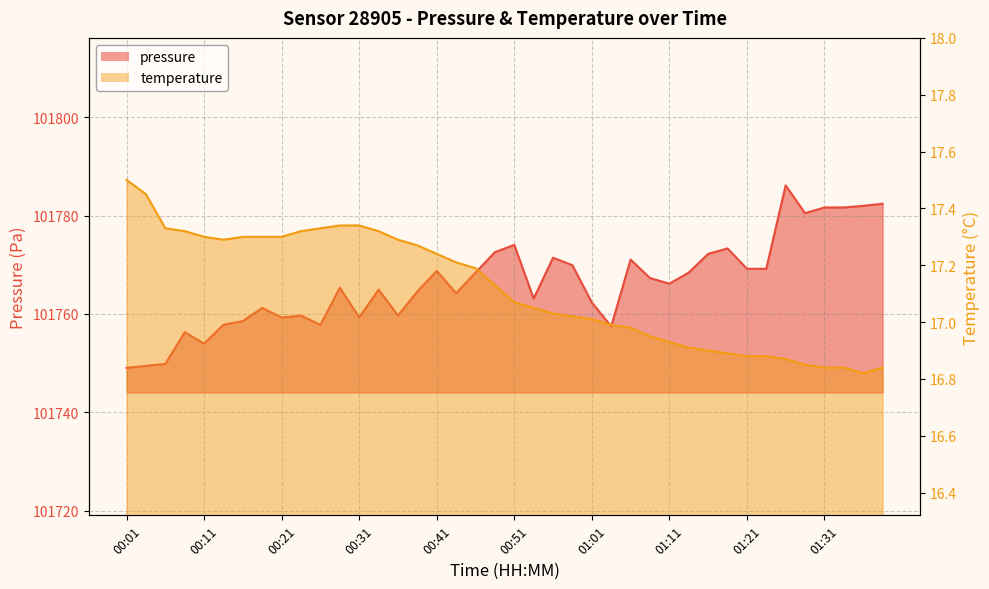

Reading right to left, what are all the values shown in this chart?

pressure: 101782.4	101782.0	101781.7	101781.7	101780.5	101786.2	101769.2	101769.2	101773.3	101772.2	101768.4	101766.2	101767.3	101771.1	101757.5	101762.3	101769.9	101771.4	101763.1	101774.1	101772.6	101768.4	101764.2	101768.8	101764.6	101759.7	101764.9	101759.3	101765.3	101757.8	101759.7	101759.3	101761.2	101758.6	101757.8	101754.0	101756.3	101749.8	101749.4	101749.0
temperature: 16.8	16.8	16.8	16.8	16.9	16.9	16.9	16.9	16.9	16.9	16.9	16.9	16.9	17.0	17.0	17.0	17.0	17.0	17.1	17.1	17.1	17.2	17.2	17.2	17.3	17.3	17.3	17.3	17.3	17.3	17.3	17.3	17.3	17.3	17.3	17.3	17.3	17.3	17.4	17.5